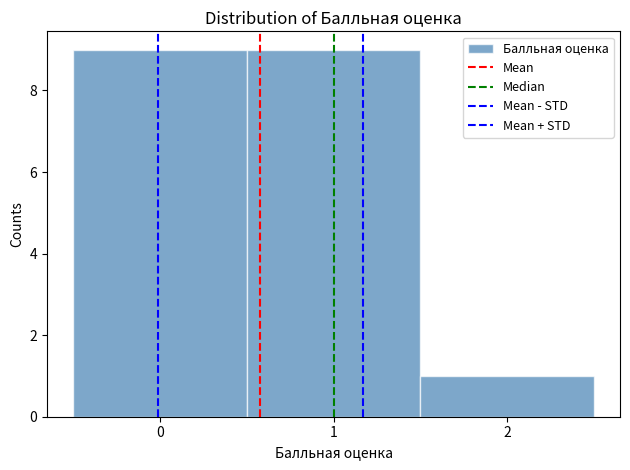

Reading left to right, transcribe this chart: for each bar, give the range it covers on the x-axis and its height. The values are not printed on the chart, so give them approximately, as read against the axis.

-0.5 to 0.5: 9
0.5 to 1.5: 9
1.5 to 2.5: 1